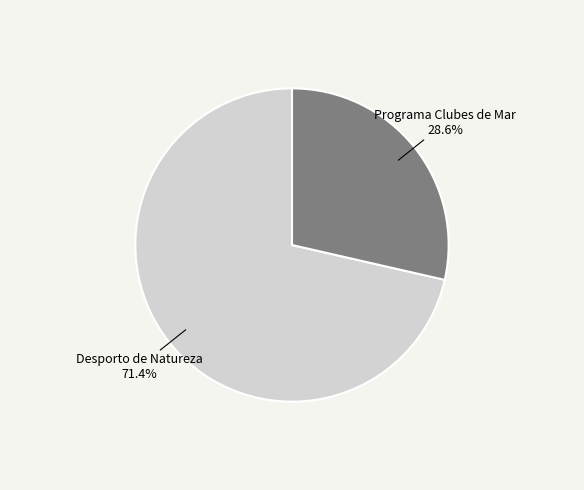

Is there any slice that represents more than half of the pie?

Yes